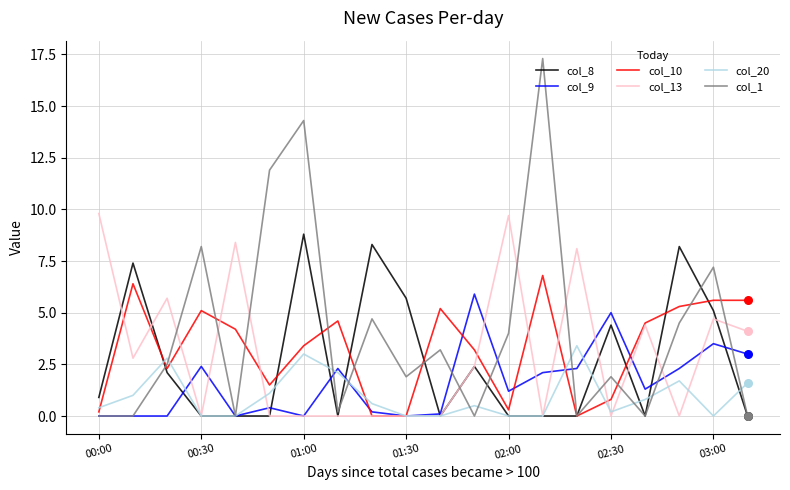

Which series has the largest range (max minus min)?

col_1